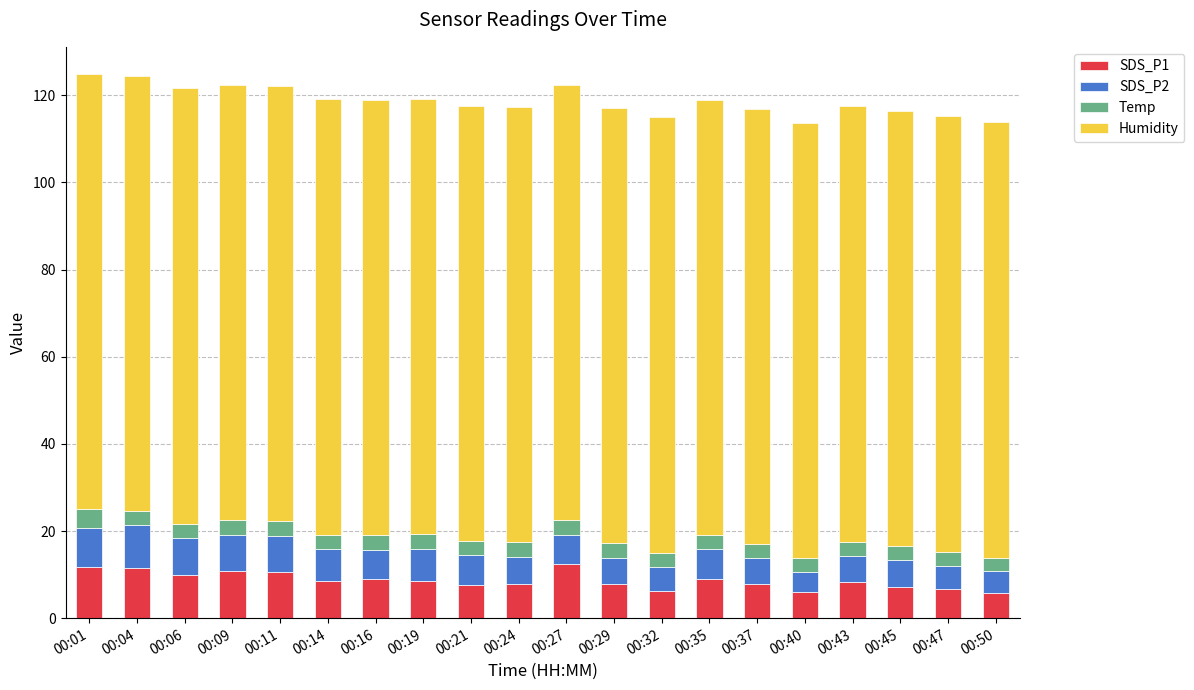

What is the average value of the SDS_P1 series?

8.7